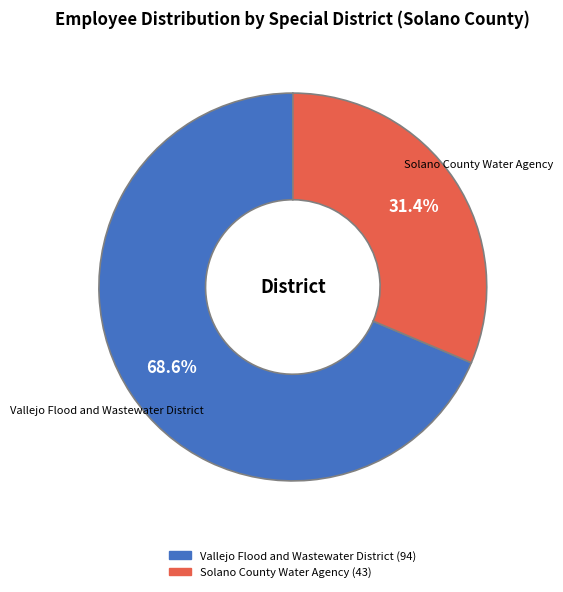

What is the ratio of the value at Solano County Water Agency to the value at Vallejo Flood and Wastewater District?

0.5